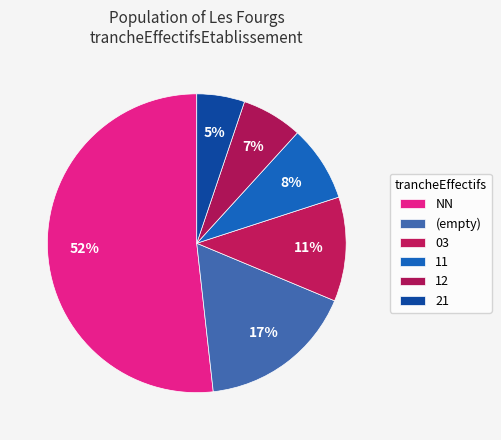

Count the number of slices in the pie.

6